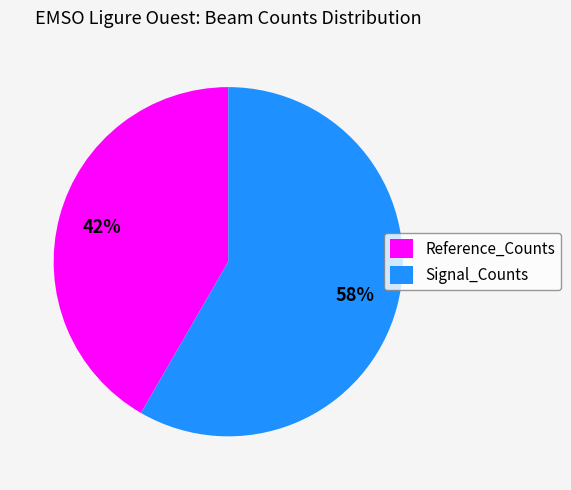

Combined, do Reference_Counts and Signal_Counts account for over 50%?

Yes